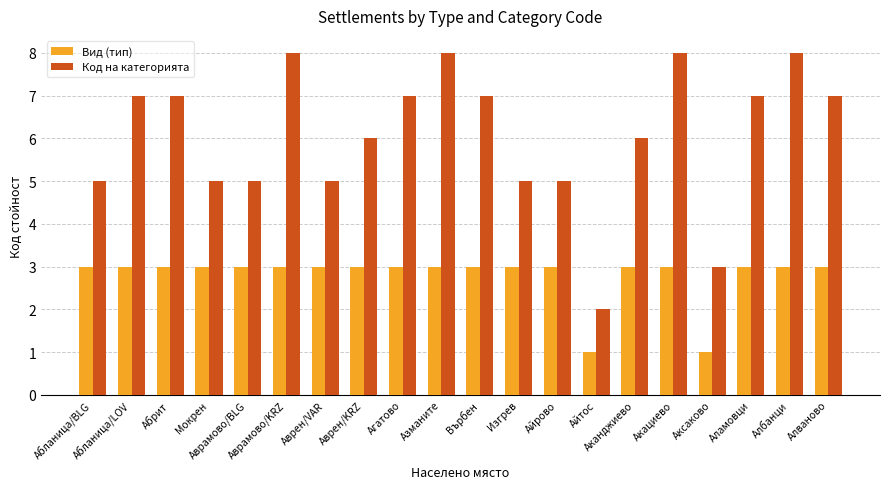

Which series changed the most between Абланица/LOV and Айтос?

Код на категорията